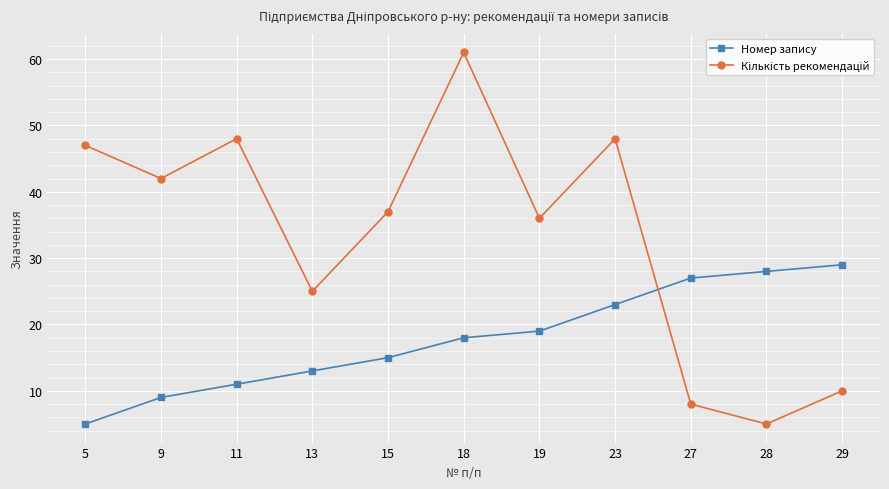

True or false: Номер запису has a value of 23 at 15.

False